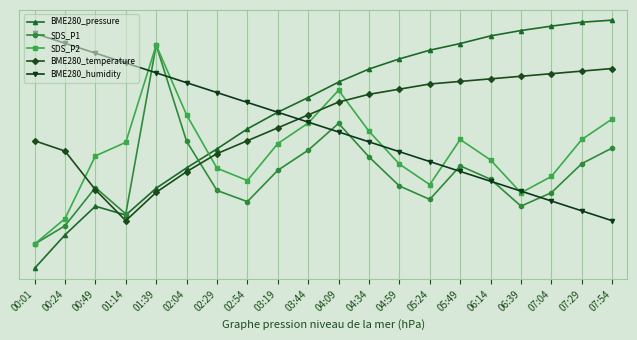

What is the greatest value displayed?

100181.3